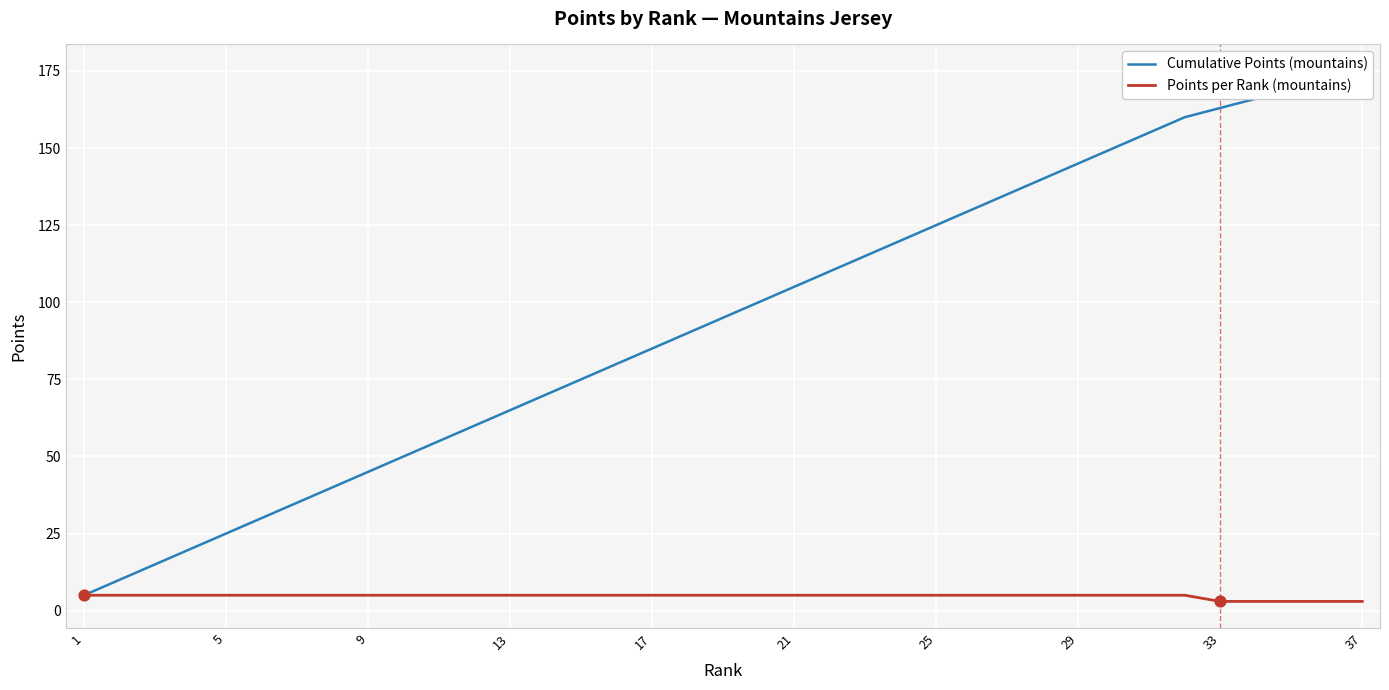

The Points per Rank (mountains) series shows 5 at 17. True or false?

True